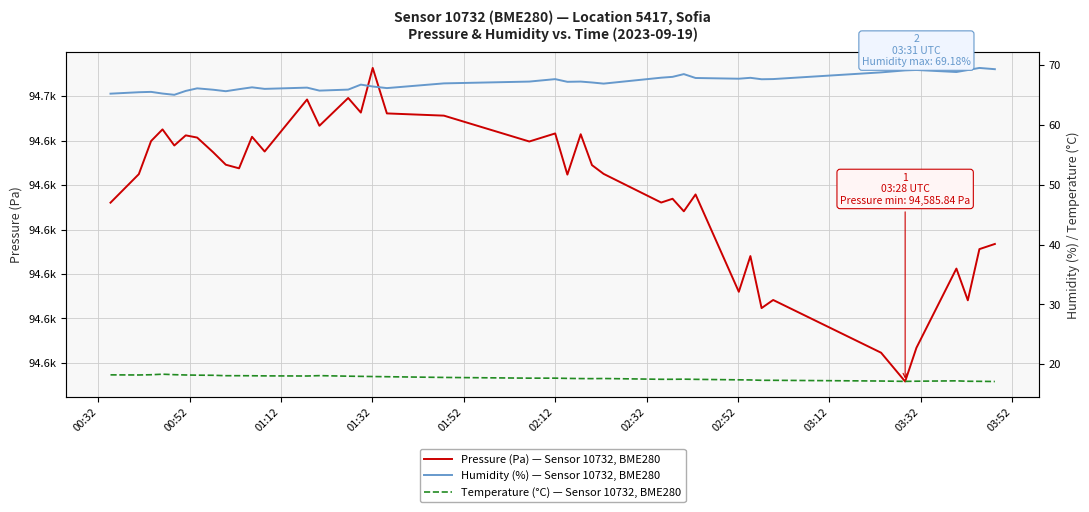

What is the difference between the maximum and minimum values in the Pressure (Pa) — Sensor 10732, BME280 series?

70.5